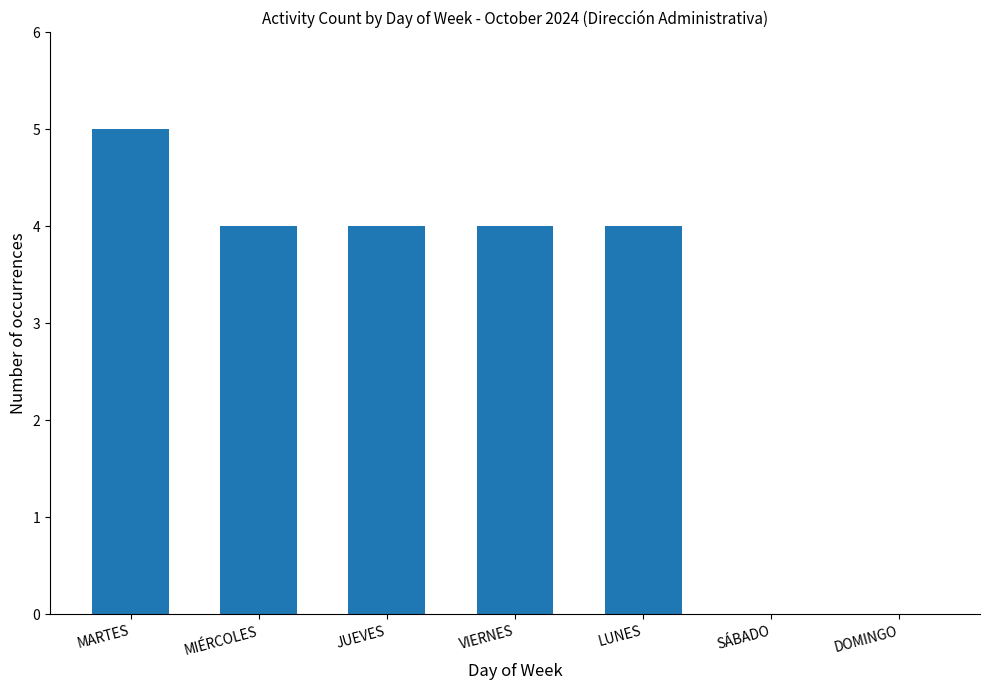

What is the average value?

3